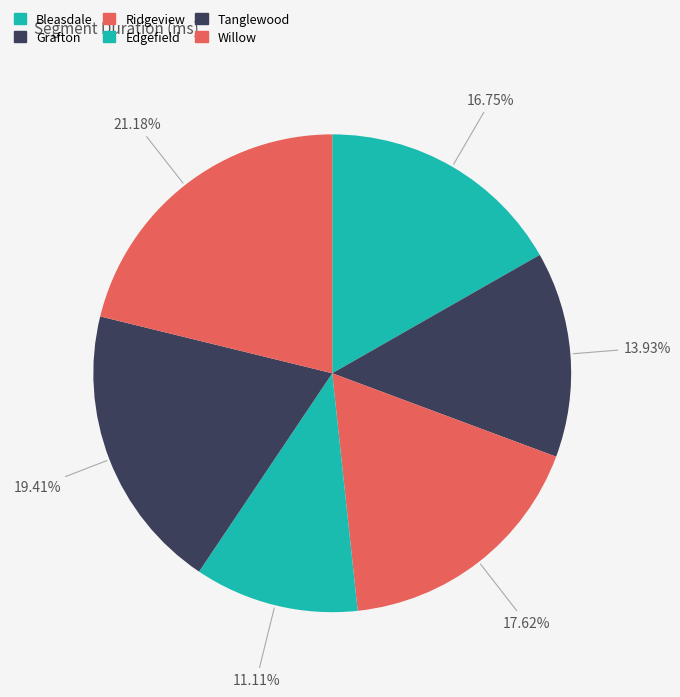

Is it true that Willow is 32% of the pie?

False